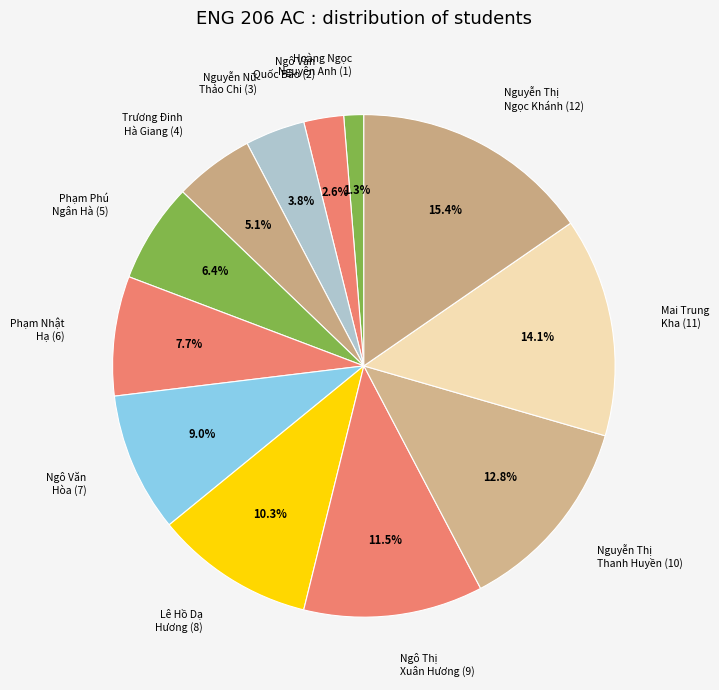

Is there a majority slice in this chart?

No